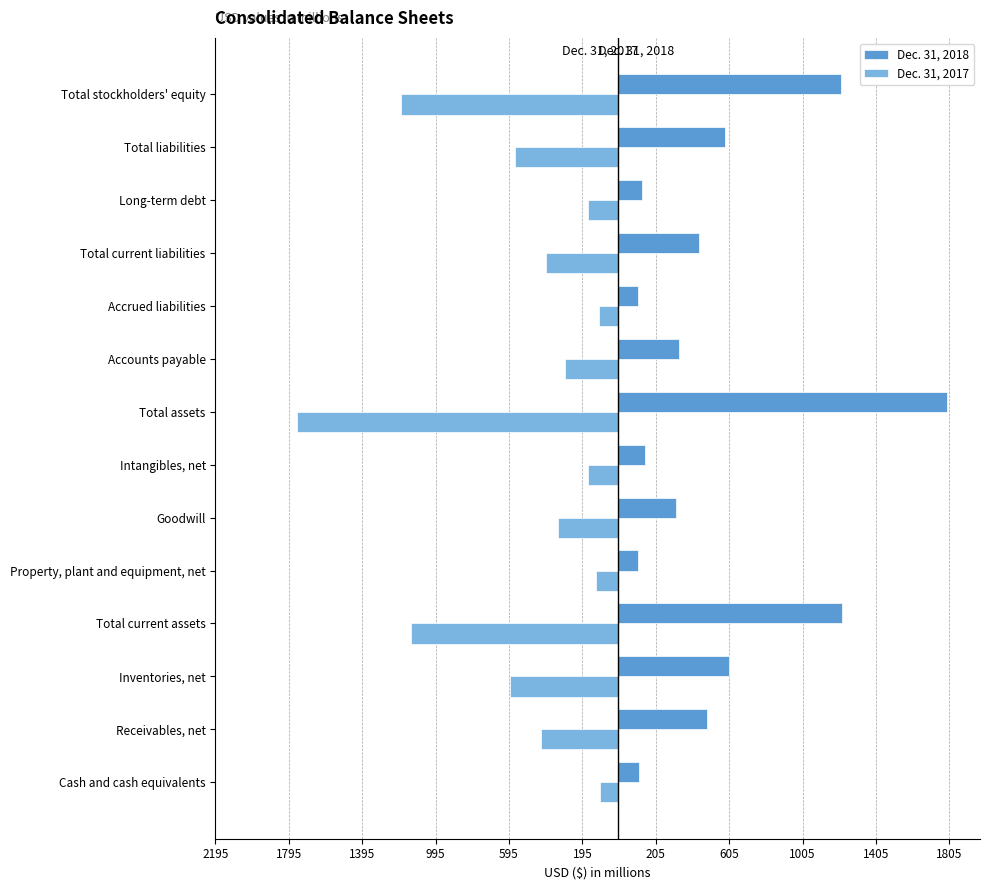

What is the lowest value of the Dec. 31, 2017 series?

-1749